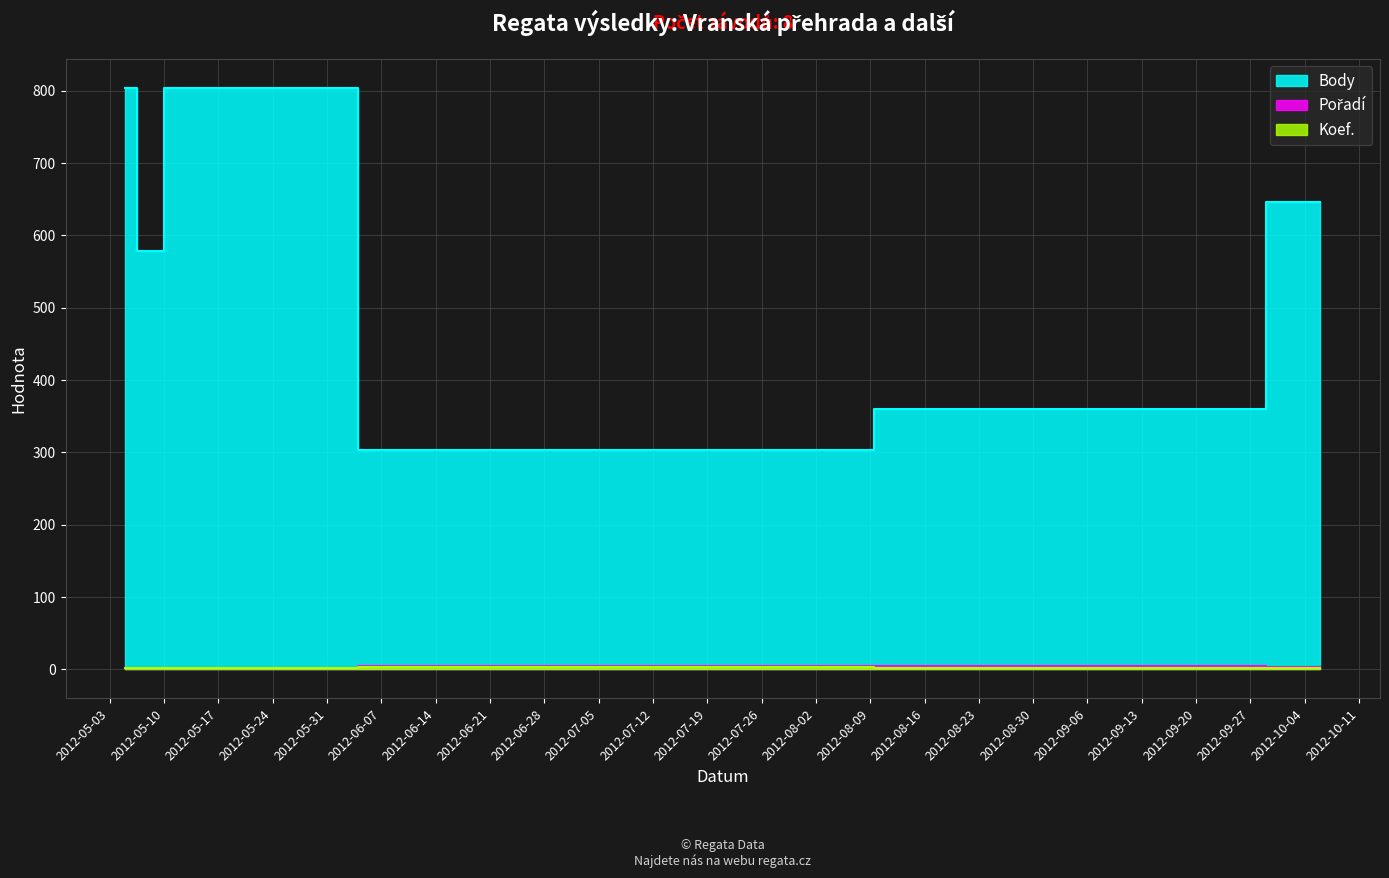

What is the difference between the second highest and minimum values in the Koef. series?

1